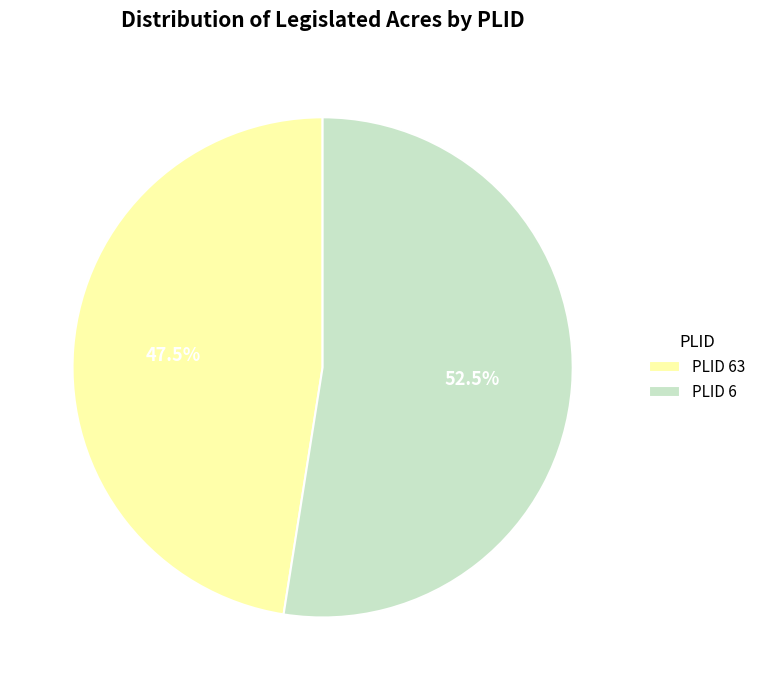

Combined, do PLID 6 and PLID 63 account for over 50%?

Yes